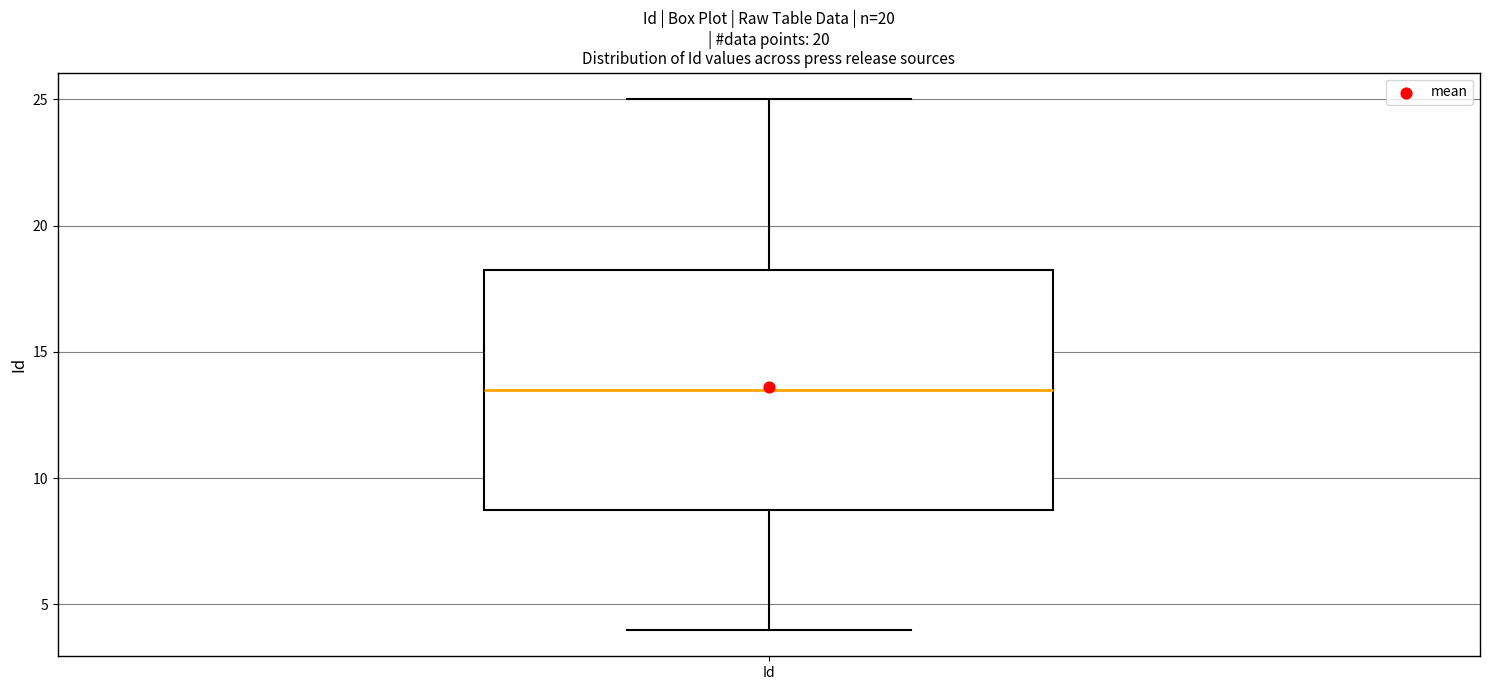

Where is the lower edge of the box for Id on the y-axis? The values are not printed on the chart, so give them approximately, as read against the axis.

9.0